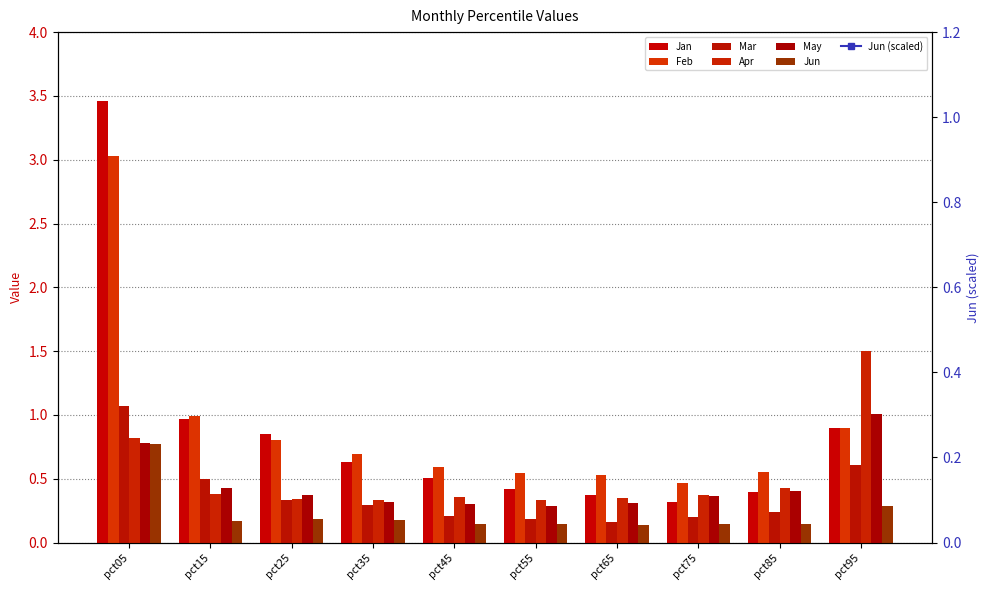

Which series has the widest spread of values?

Jan